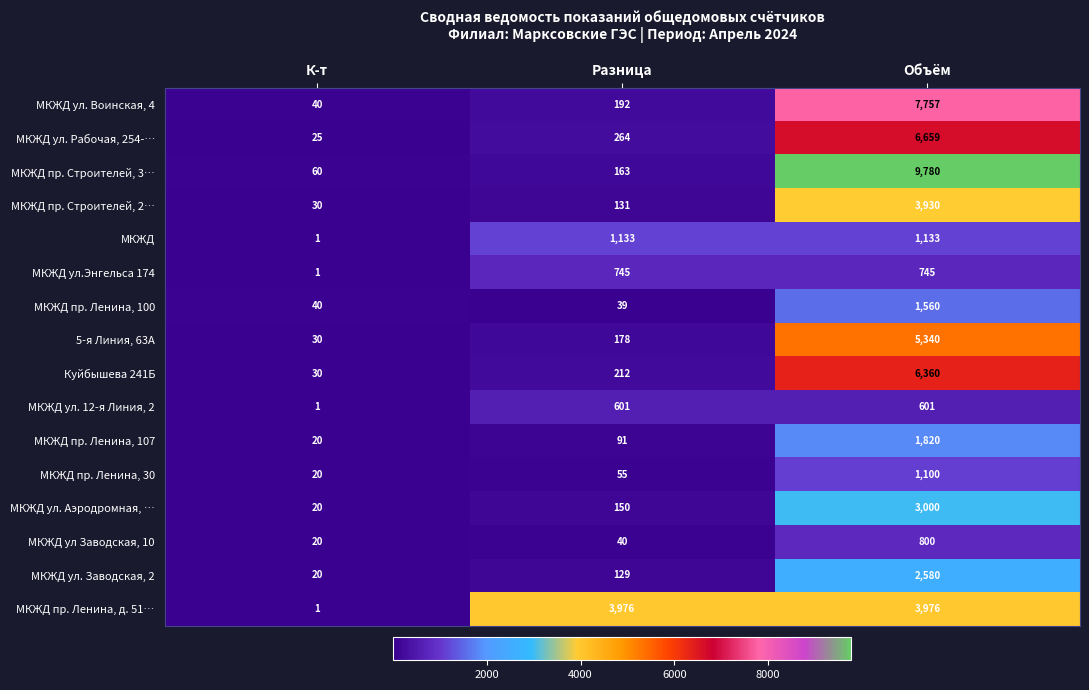

At which label is 5-я Линия, 63А closest to 2685?

Разница